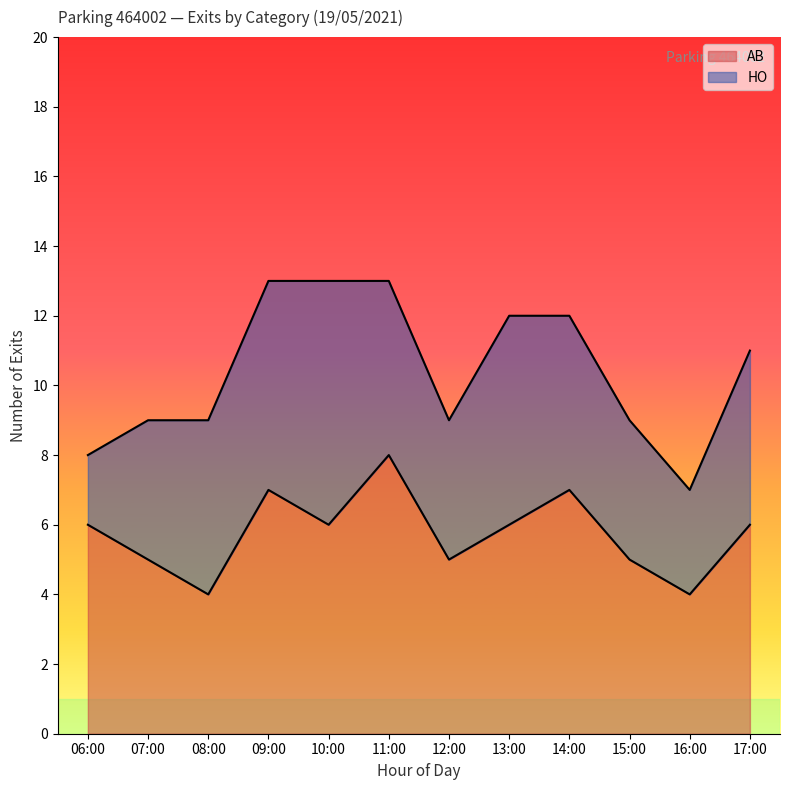

At which category does the chart reach its minimum across all series?

08:00